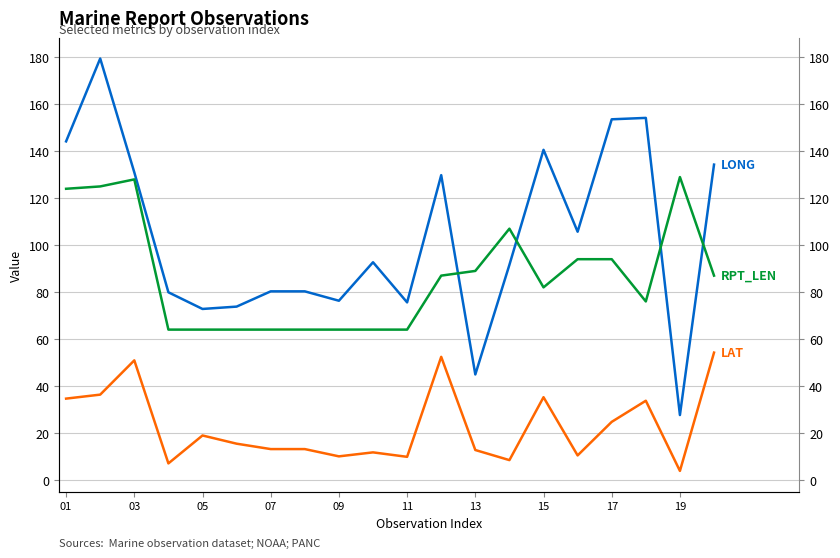

The value of LONG at 17 is 216.8. True or false?

False